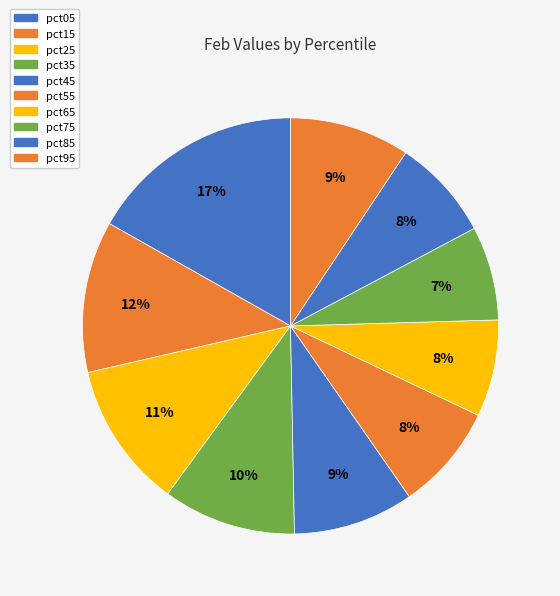

Count the number of slices in the pie.

10